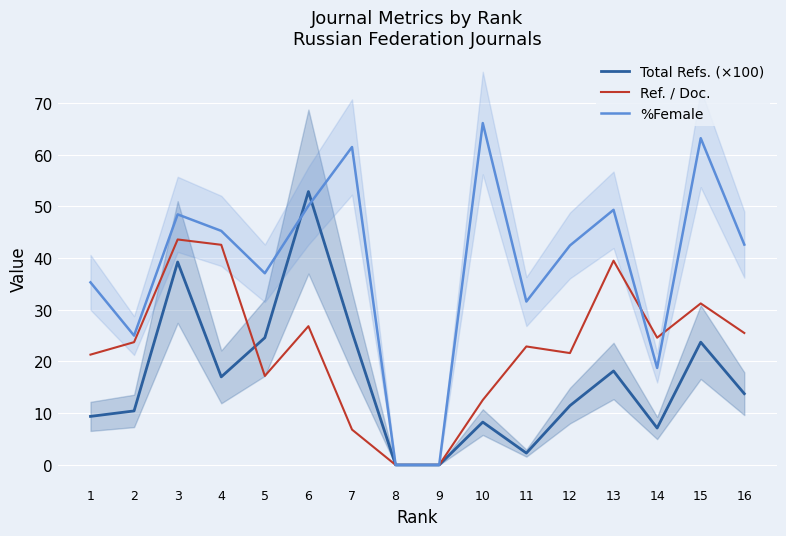

True or false: Total Refs. (×100) has more than 1 points higher than both neighbors.

True